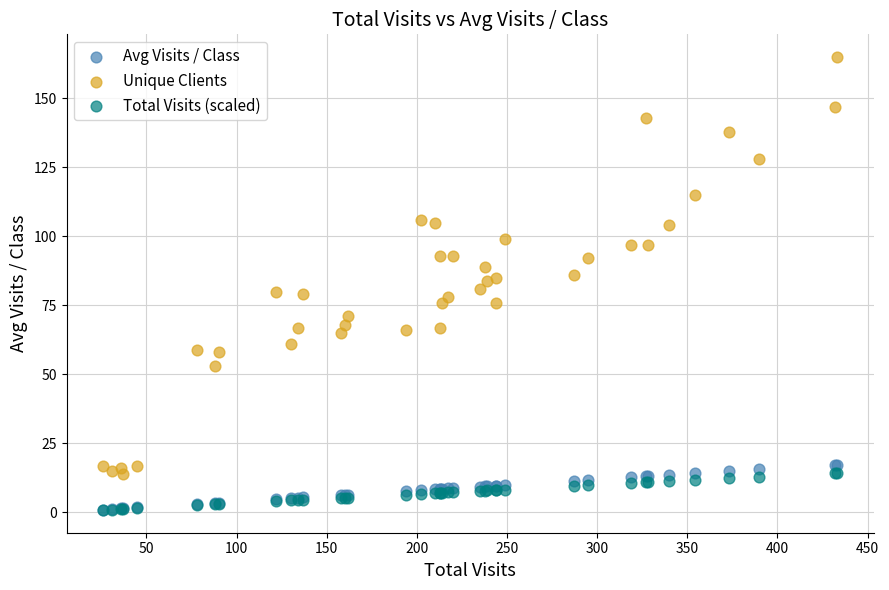

What are all the series names shown in the legend?

Avg Visits / Class, Unique Clients, Total Visits (scaled)